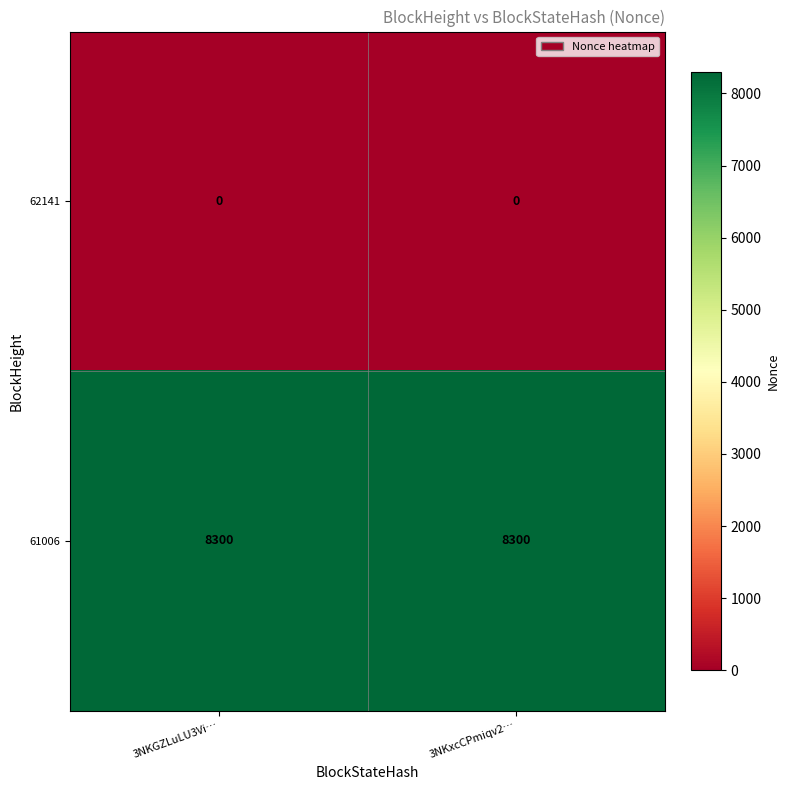

Is the value of 62141 at 3NKxcCPmiqv2… greater than the value of 61006 at 3NKGZLuLU3Vi…?

No